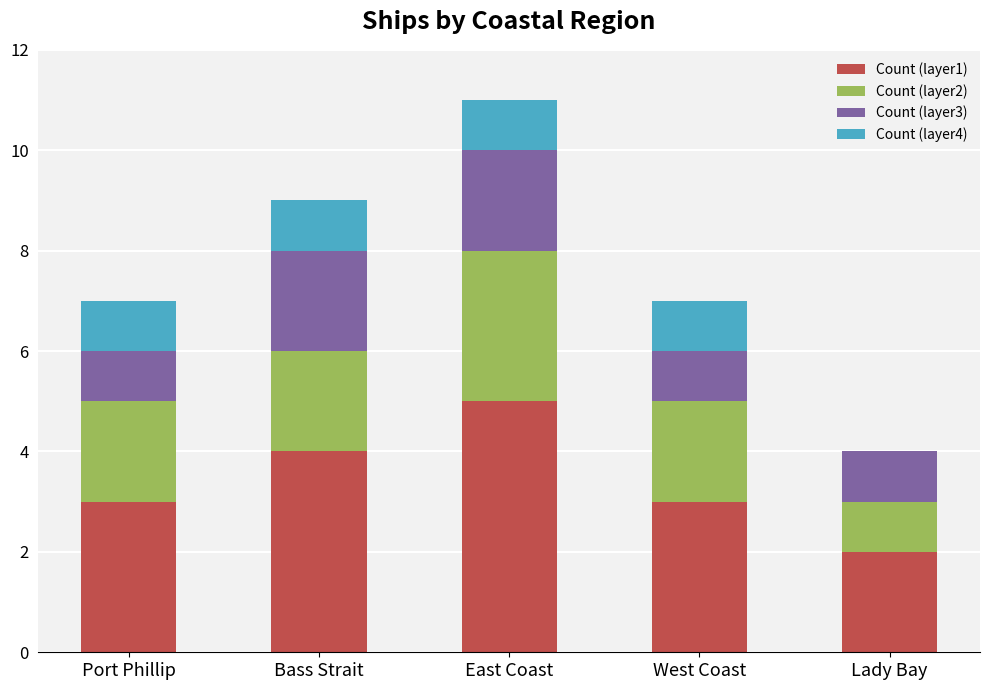

At which category is the sum across all series the highest?

East Coast